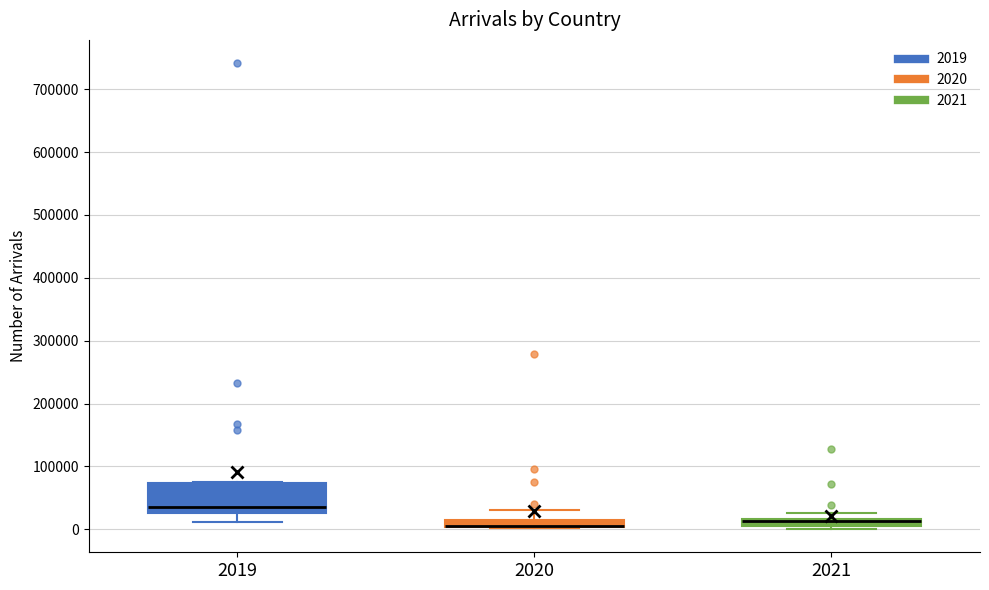

Where is the upper edge of the box at x = 2019 on the y-axis? The values are not printed on the chart, so give them approximately, as read against the axis.

70000